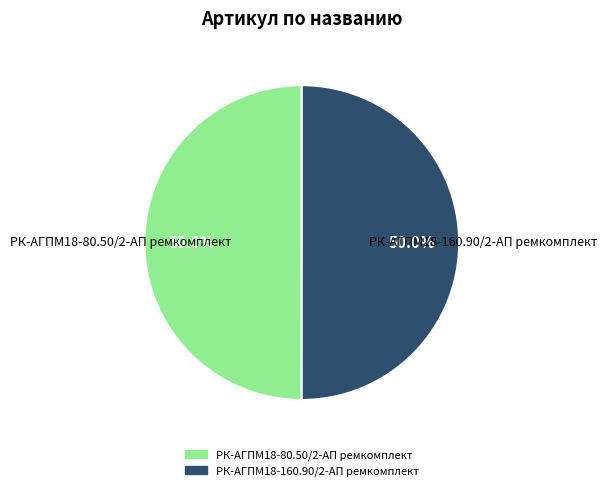

Combined, do РК-АГПМ18-80.50/2-АП ремкомплект and РК-АГПМ18-160.90/2-АП ремкомплект account for over 50%?

Yes